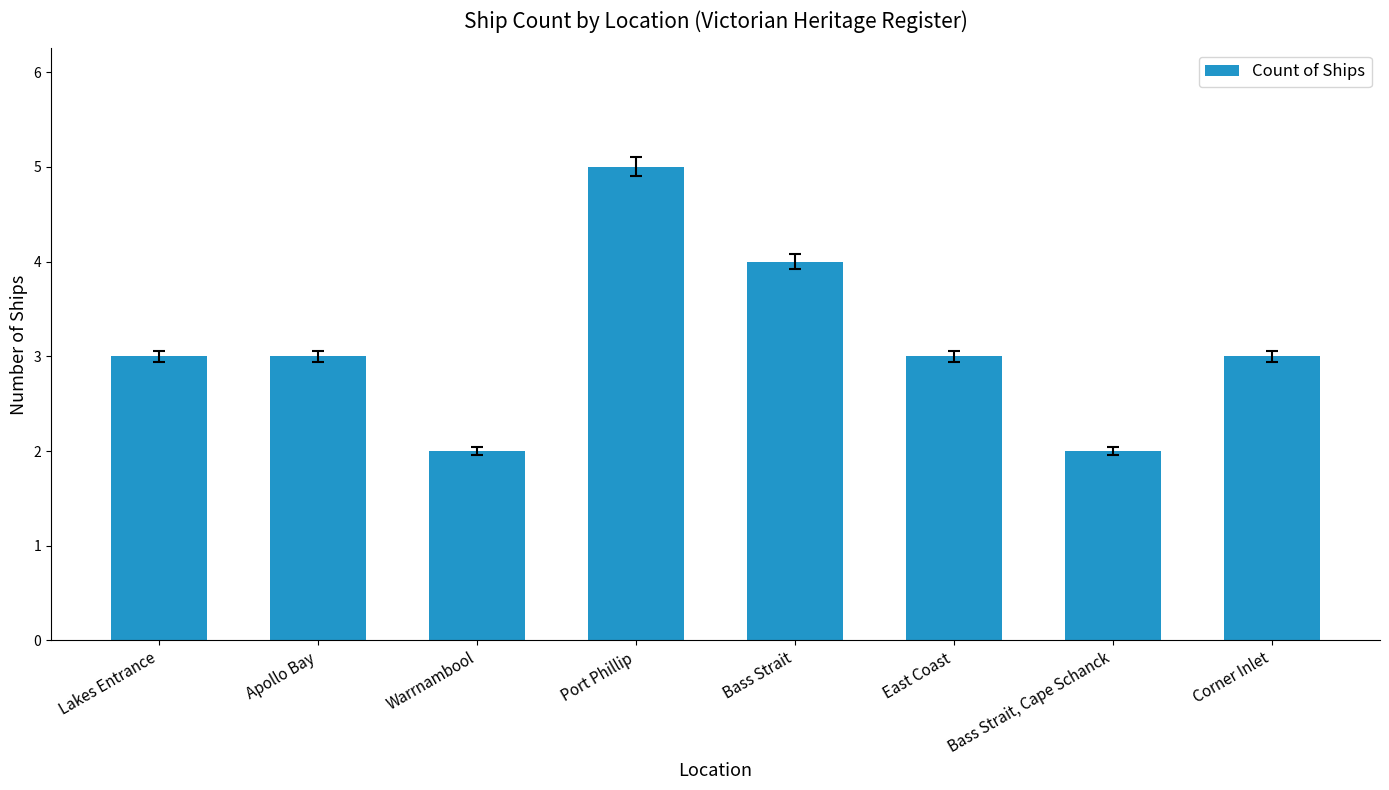

Count the values in the range 3 to 4.

5